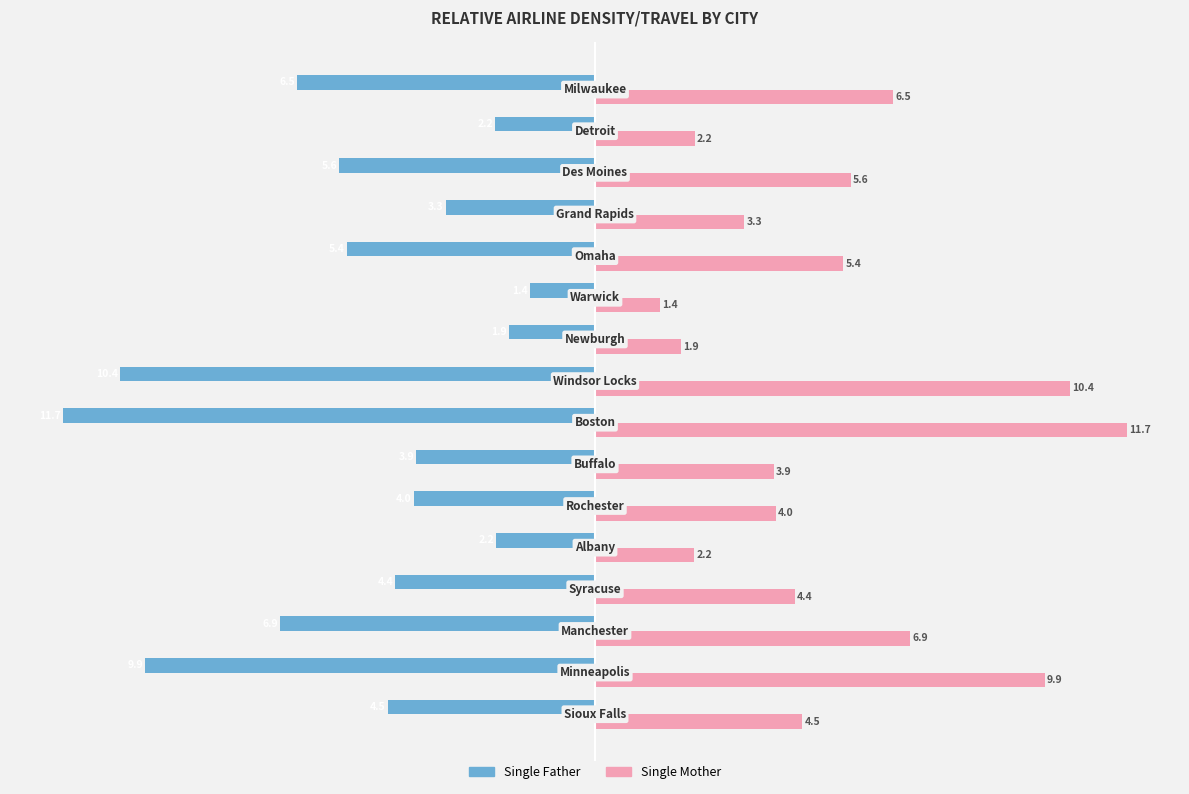

What is the lowest value of the Single Father series?

-11.7